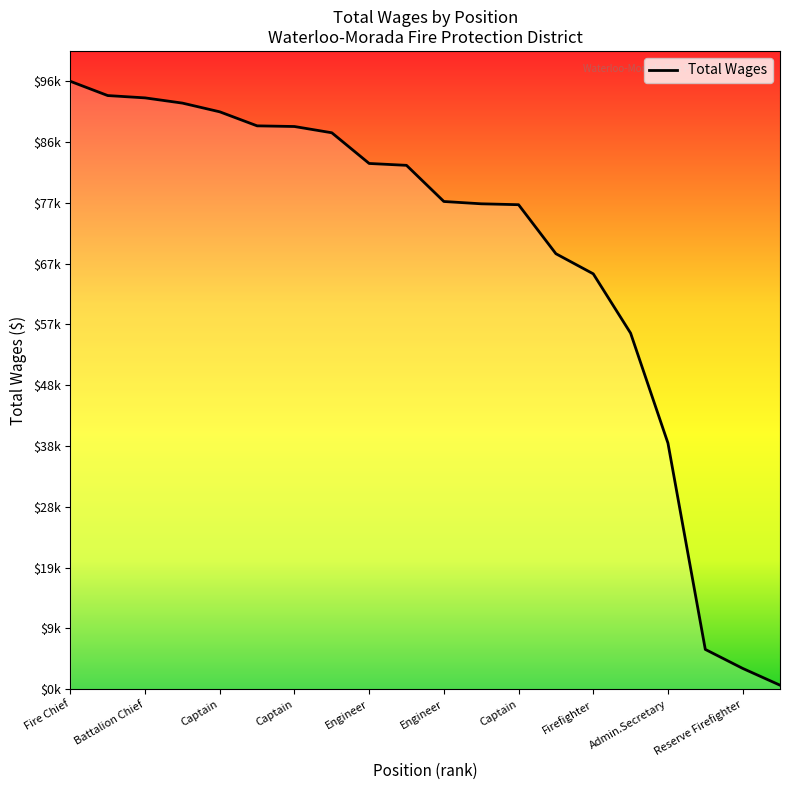

Does the chart display data point markers on the line(s)?

No